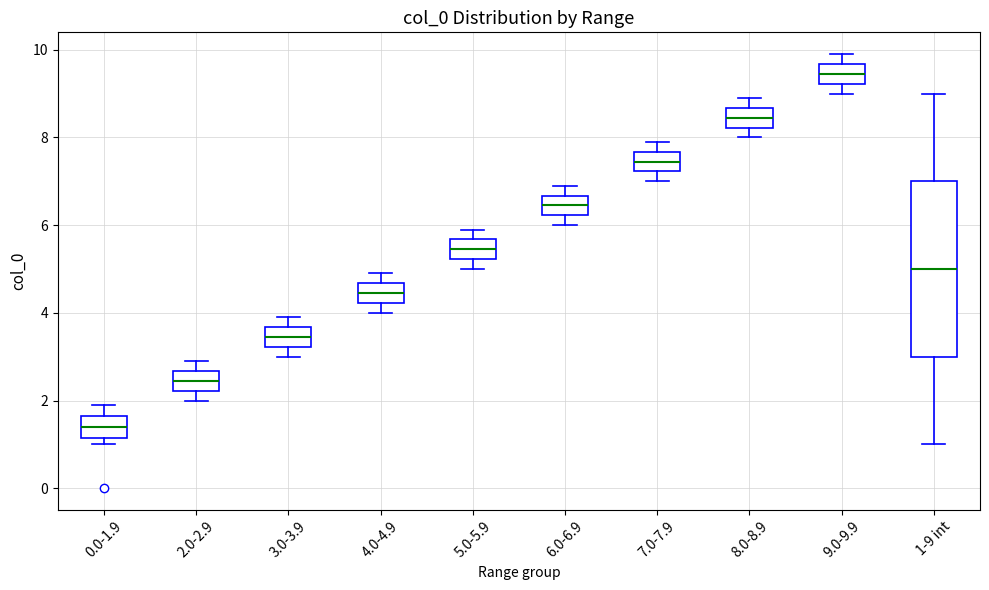

Reading left to right, read every box against the y-axis: the position of its median line, the range the box covers, and the ends of its whiskers. The values are not printed on the chart, so give them approximately, as read against the axis.

0.0-1.9: median 1.4, box 1.2 to 1.6, whiskers 1.0 to 2.0
2.0-2.9: median 2.4, box 2.2 to 2.6, whiskers 2.0 to 3.0
3.0-3.9: median 3.4, box 3.2 to 3.6, whiskers 3.0 to 4.0
4.0-4.9: median 4.4, box 4.2 to 4.6, whiskers 4.0 to 5.0
5.0-5.9: median 5.4, box 5.2 to 5.6, whiskers 5.0 to 6.0
6.0-6.9: median 6.4, box 6.2 to 6.6, whiskers 6.0 to 7.0
7.0-7.9: median 7.4, box 7.2 to 7.6, whiskers 7.0 to 8.0
8.0-8.9: median 8.4, box 8.2 to 8.6, whiskers 8.0 to 9.0
9.0-9.9: median 9.4, box 9.2 to 9.6, whiskers 9.0 to 10.0
1-9 int: median 5.0, box 3.0 to 7.0, whiskers 1.0 to 9.0